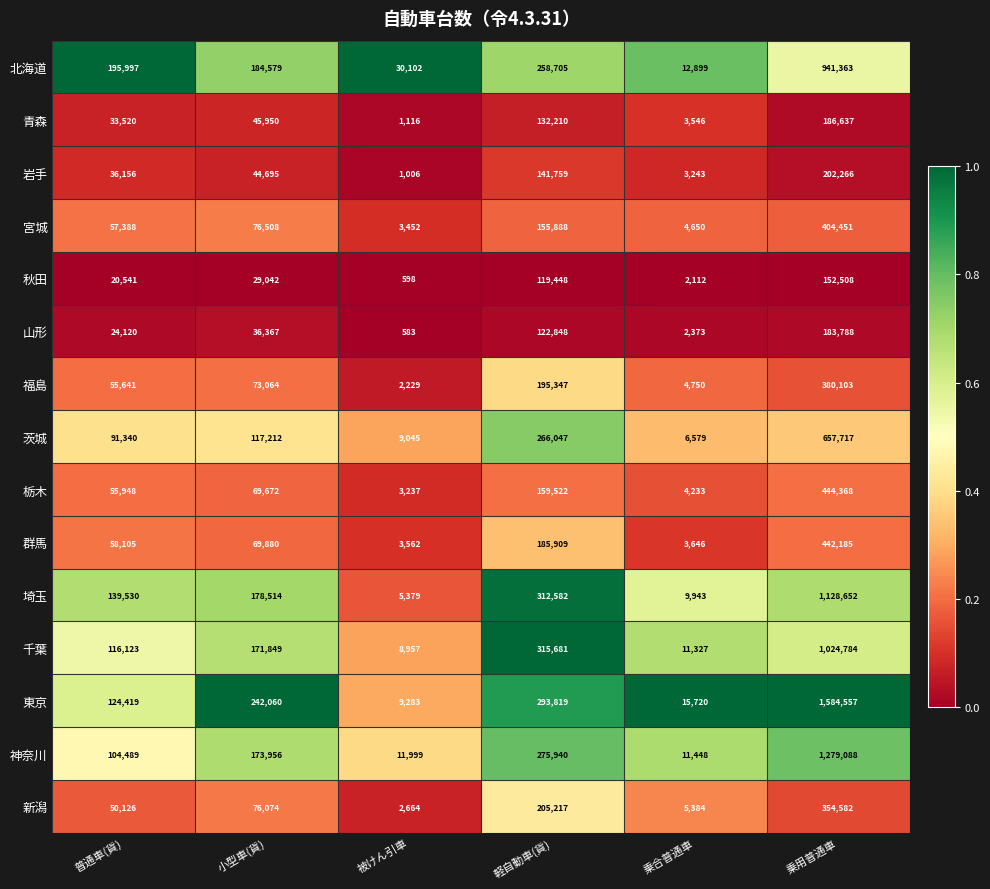

Rank the series at 被けん引車 from lowest to highest value.

山形, 秋田, 岩手, 青森, 福島, 新潟, 栃木, 宮城, 群馬, 埼玉, 千葉, 茨城, 東京, 神奈川, 北海道